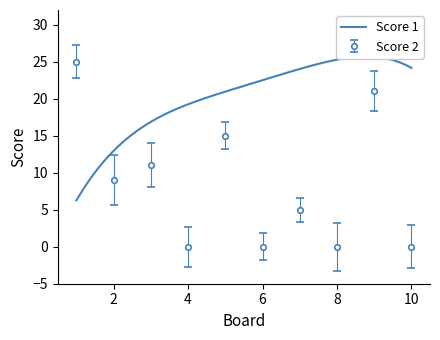

At which category does the data reach its first local valley?

2